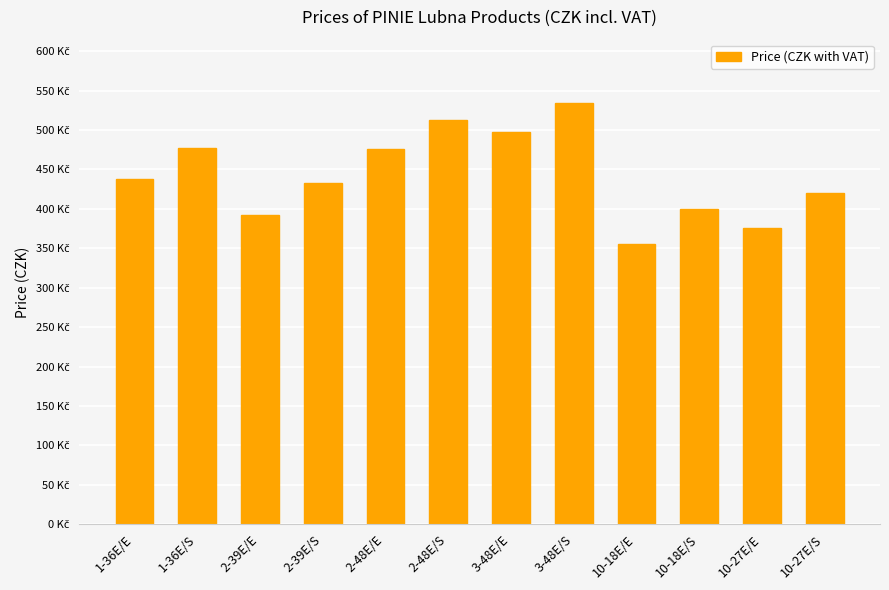

Reading right to left, what are all the values shown in this chart?

10-27E/S=419.8	10-27E/E=375.9	10-18E/S=400.0	10-18E/E=356.1	3-48E/S=534.5	3-48E/E=498.0	2-48E/S=512.1	2-48E/E=475.7	2-39E/S=433.3	2-39E/E=392.9	1-36E/S=477.4	1-36E/E=438.3